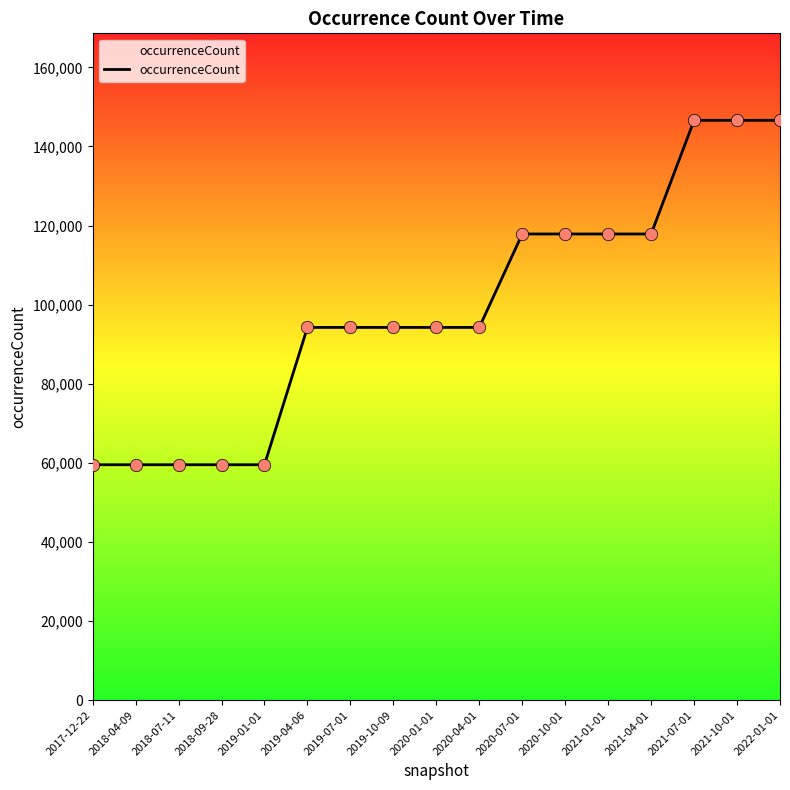

Which has a higher value, 2018-09-28 or 2020-07-01?

2020-07-01